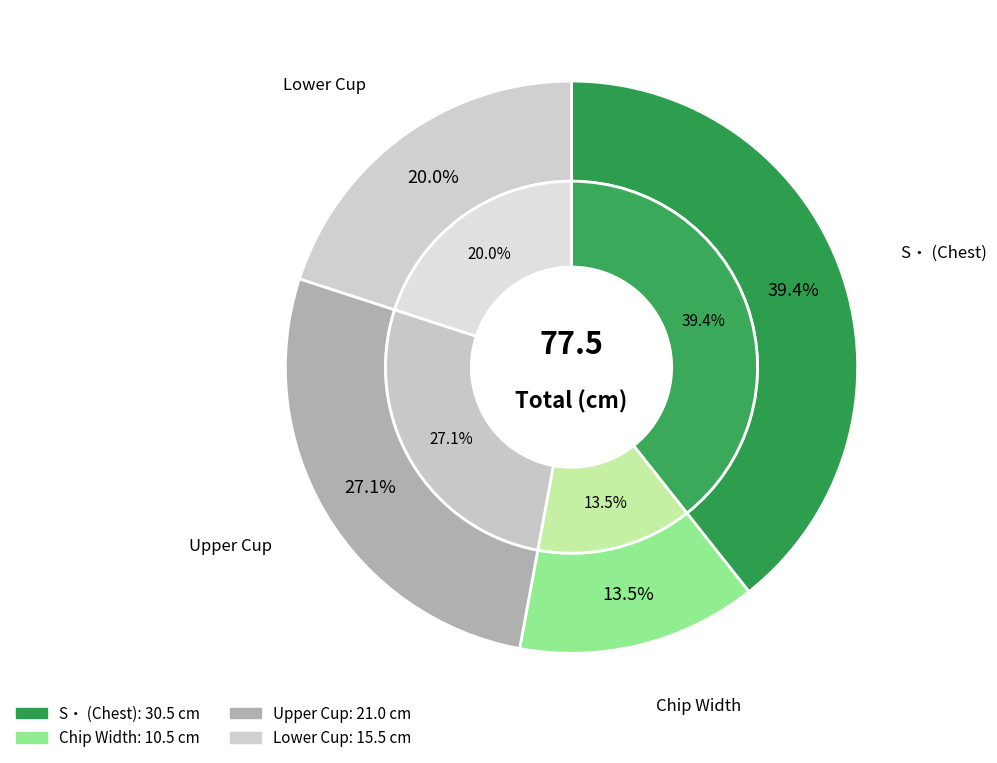

What is the largest slice in the pie chart?

values_S